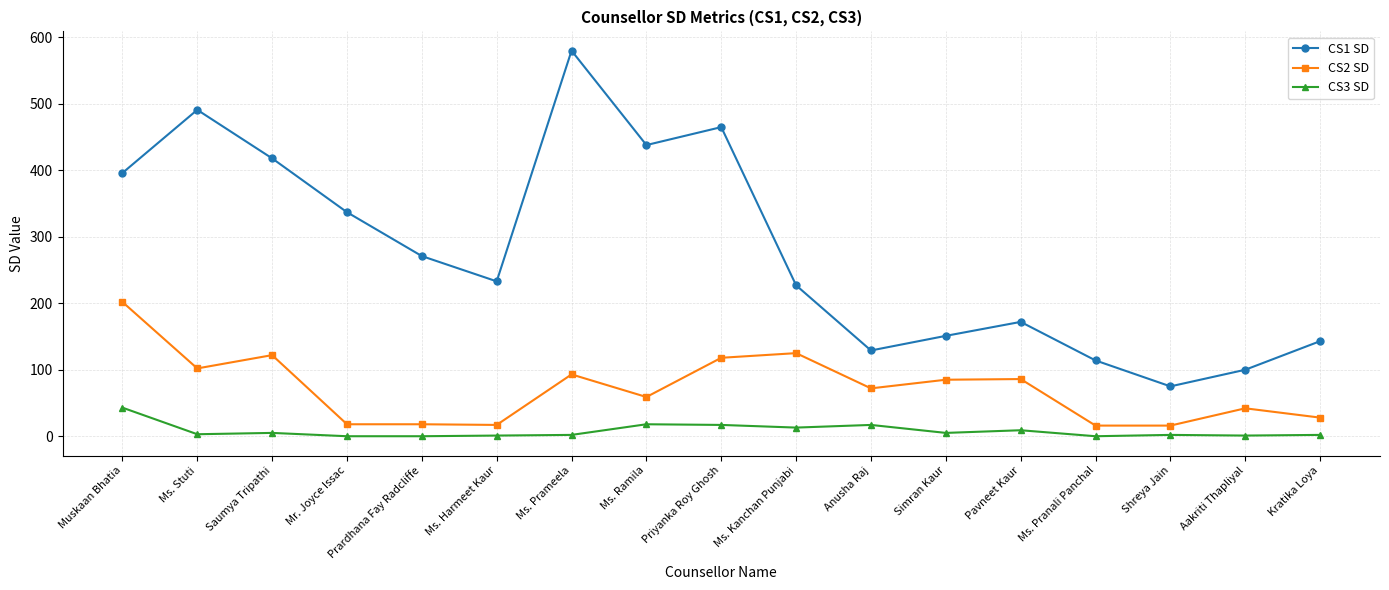

Rank the series by their average value, from highest to lowest.

CS1 SD, CS2 SD, CS3 SD